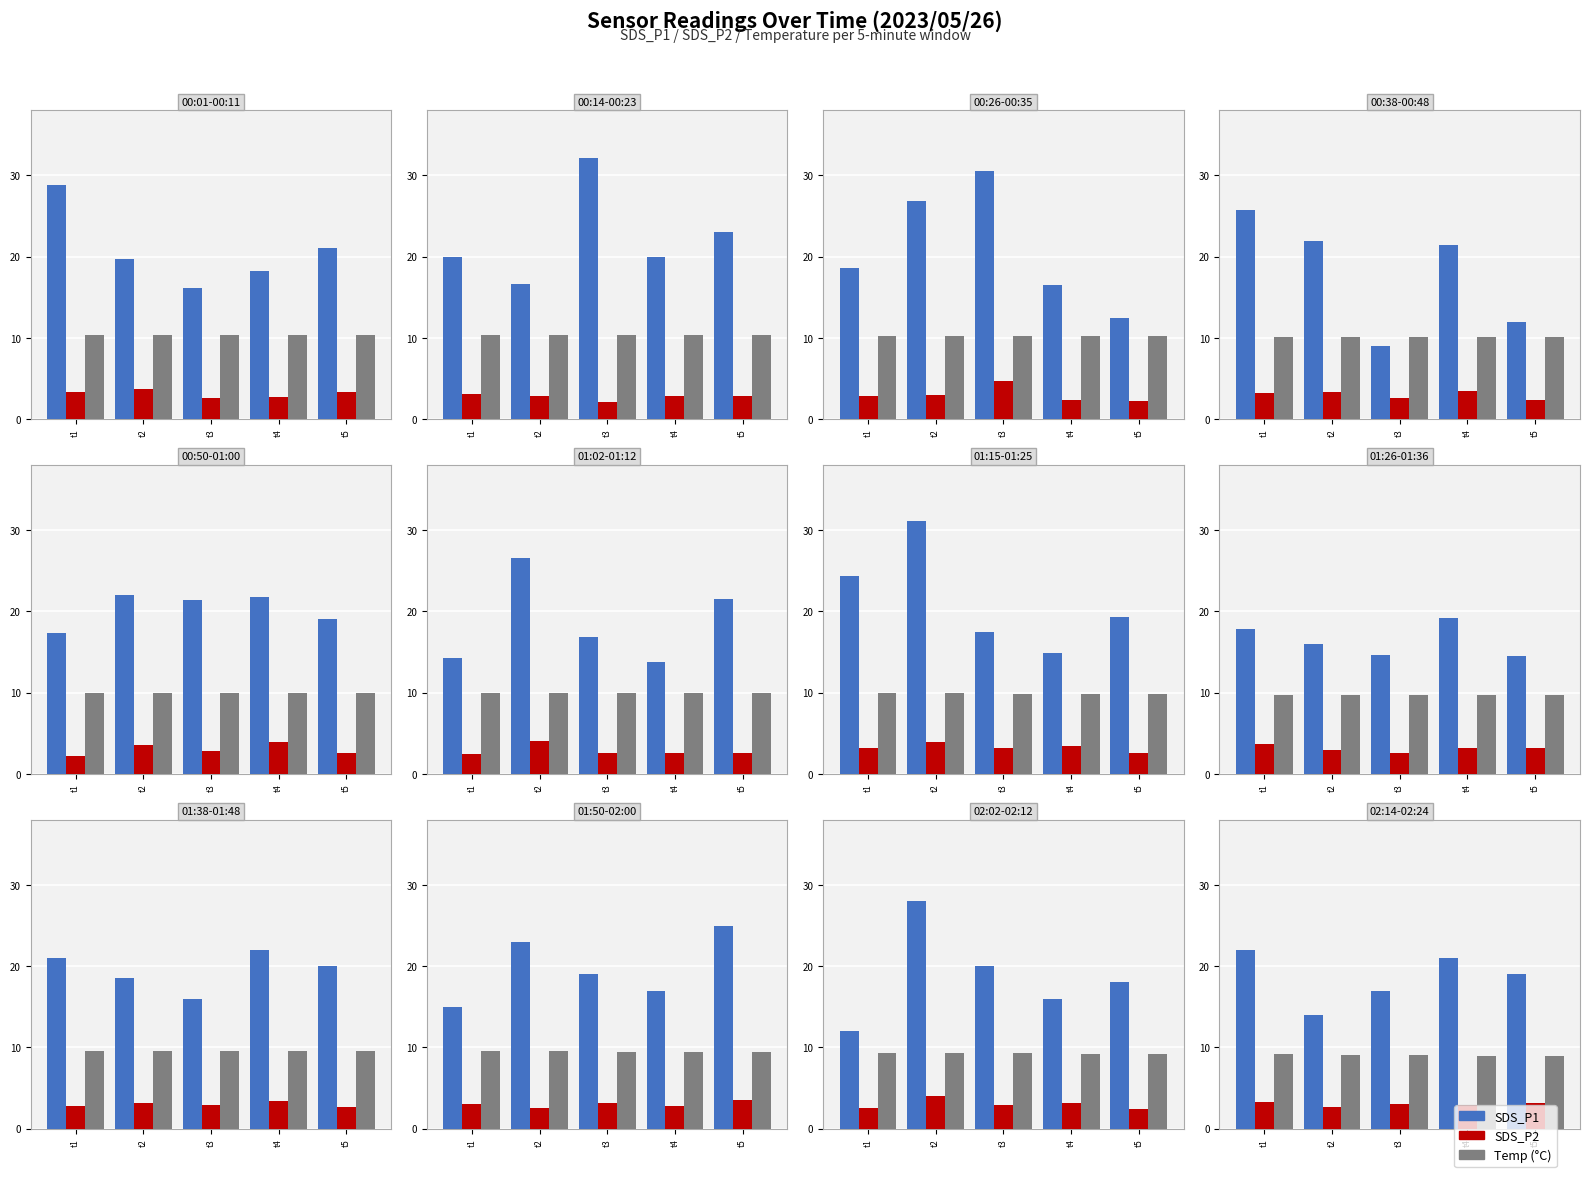

What is the difference between the second highest and second lowest values in the SDS_P1 series?

4.0